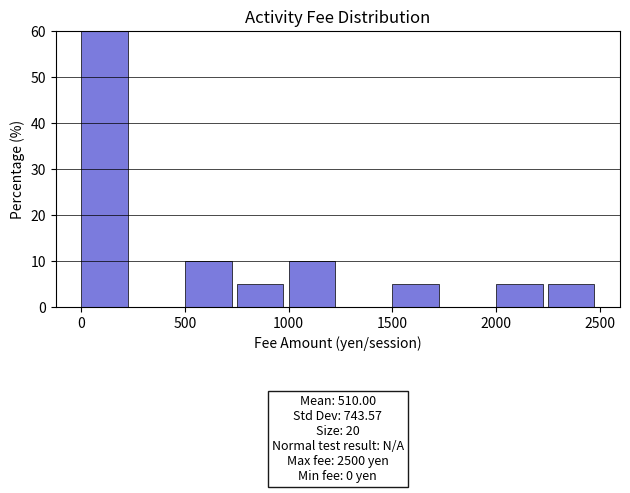

Over which range of the x-axis is the bar tallest?

0 to 250